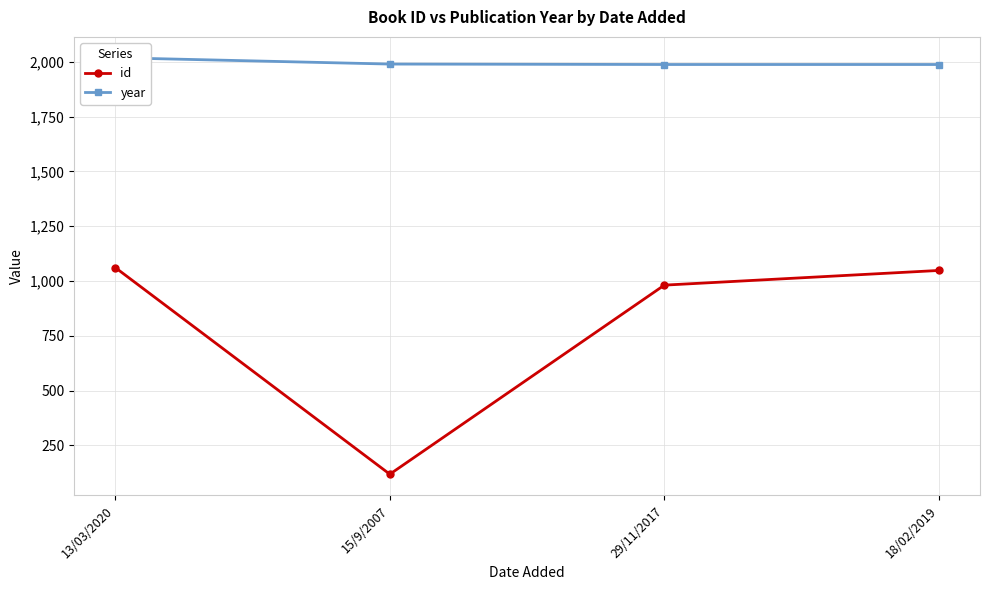

What is the difference between the second highest and minimum values in the id series?

930